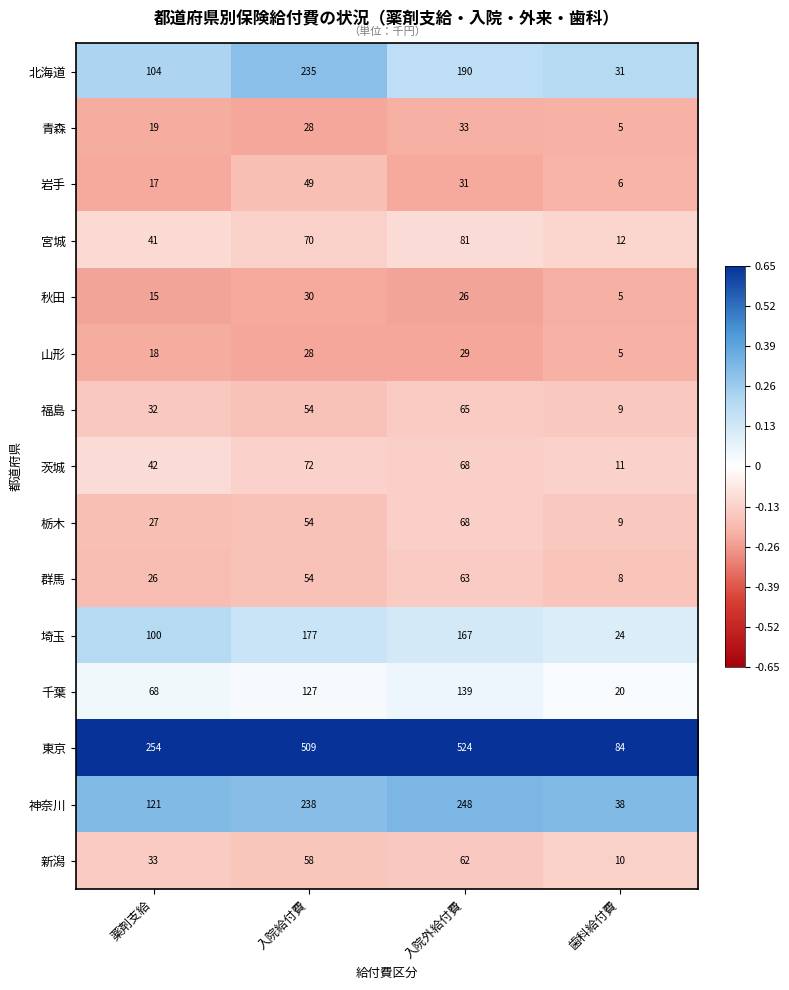

Is it true that 新潟 equals 17 at 歯科給付費?

False